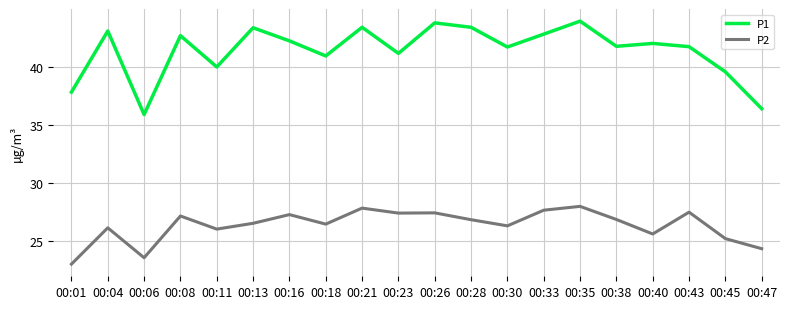

Which series has the largest range (max minus min)?

P1